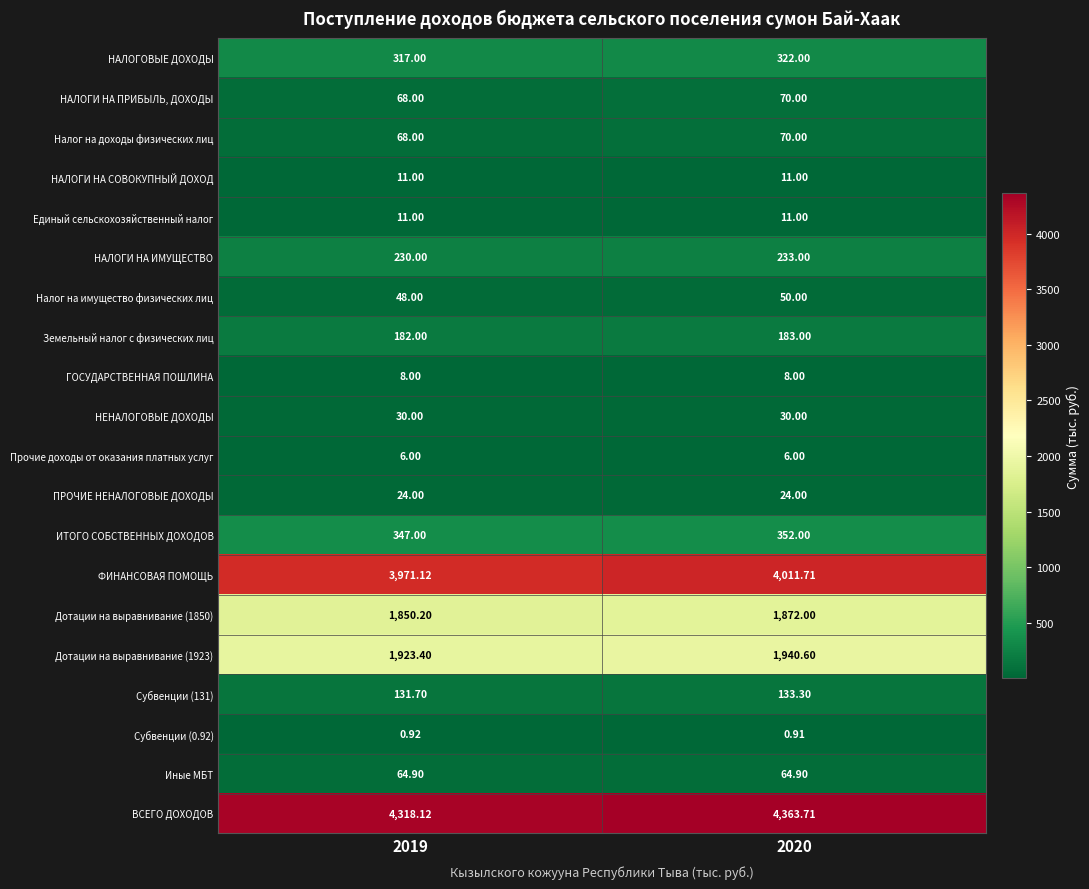

Which series has the largest range (max minus min)?

ВСЕГО ДОХОДОВ